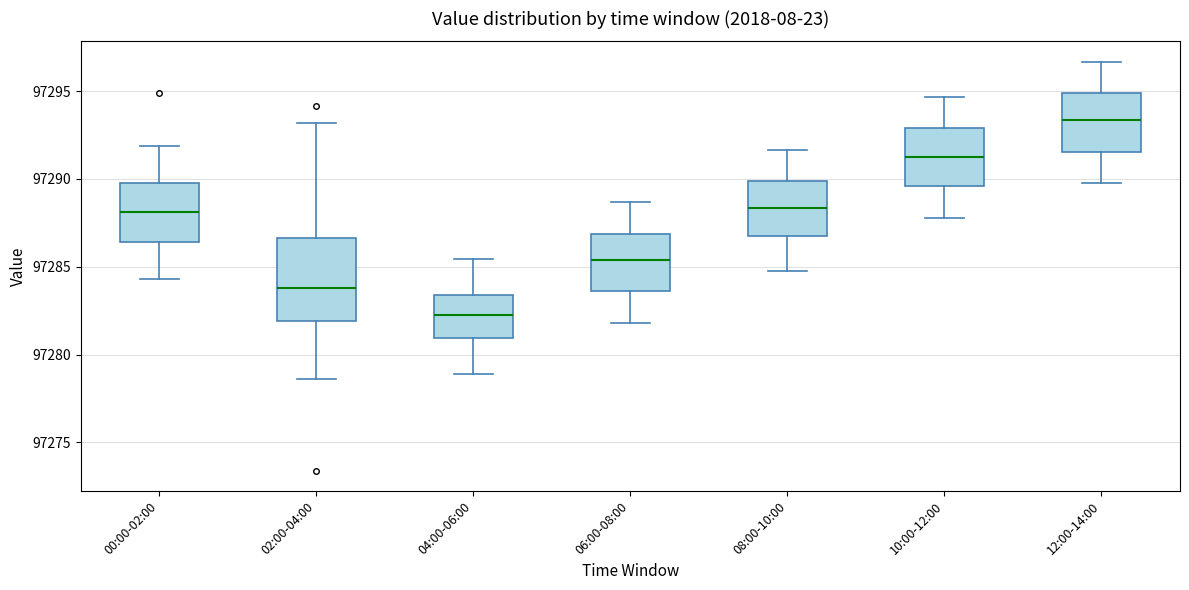

Comparing the boxes themselves (not the whiskers), which one is the tallest?

02:00-04:00